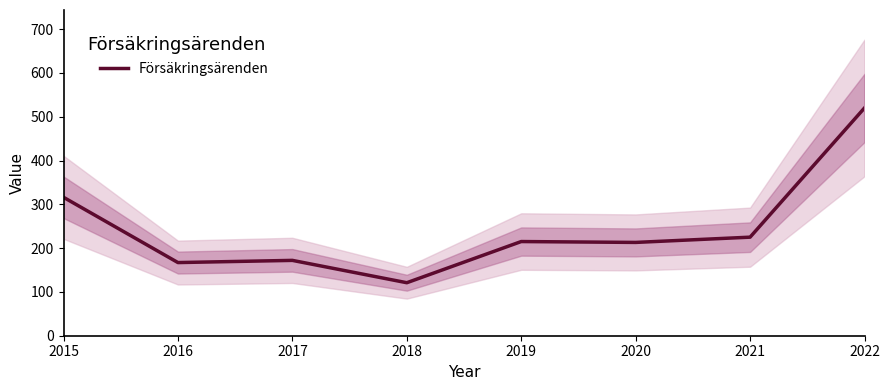

What is the value of the 5th point from the left?

215